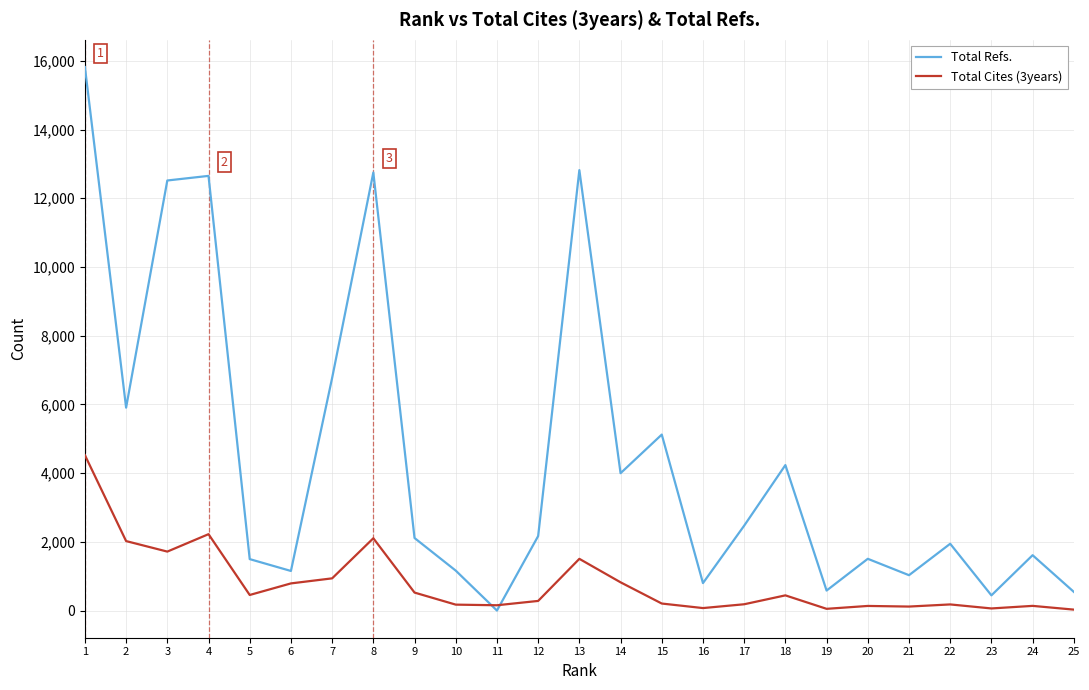

At how many categories does at least one series exceed 15167?

1